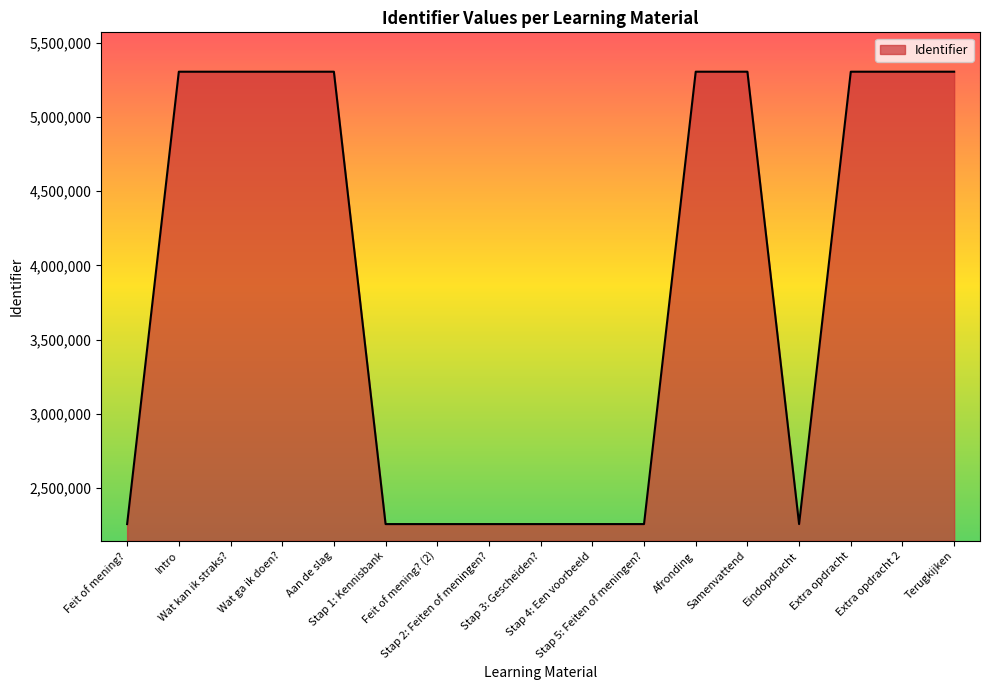

What is the difference between the maximum and minimum values?

3048274